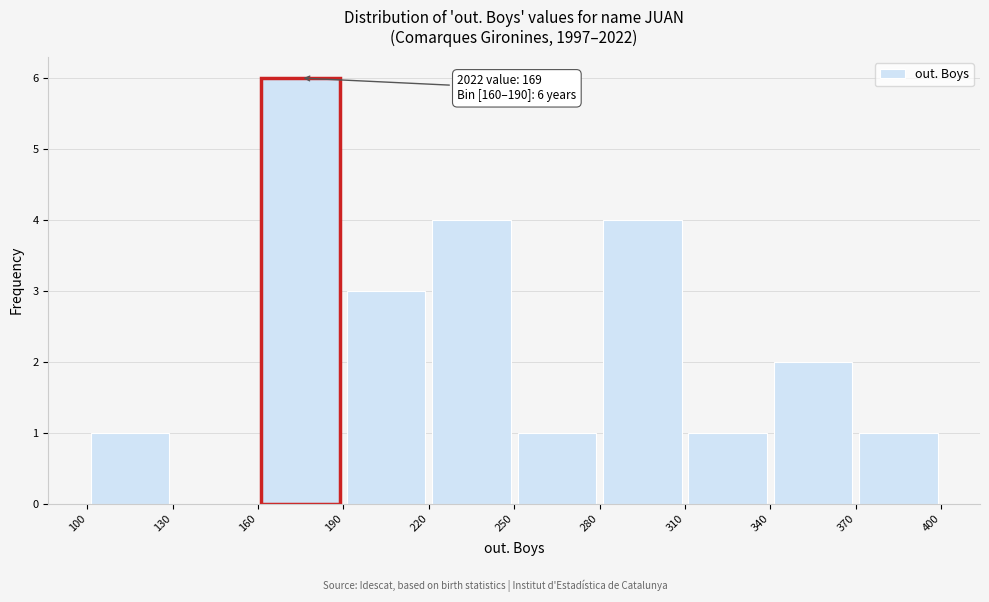

Over which range of the x-axis is the bar tallest?

160 to 190